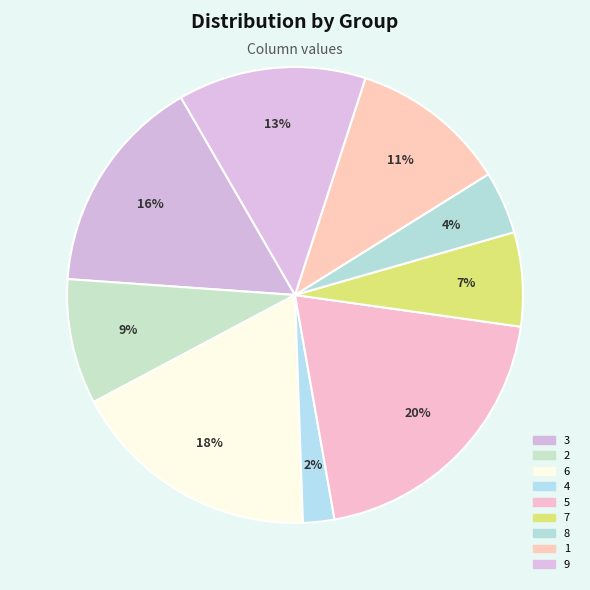

Is it true that 1 is 23% of the pie?

False